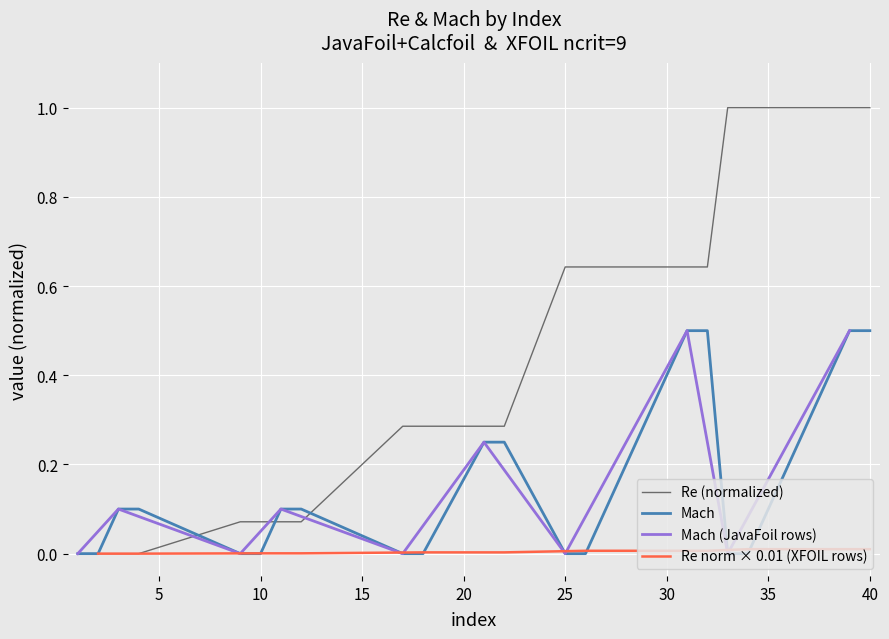

How many data points in Re (normalized) are above 0?

16